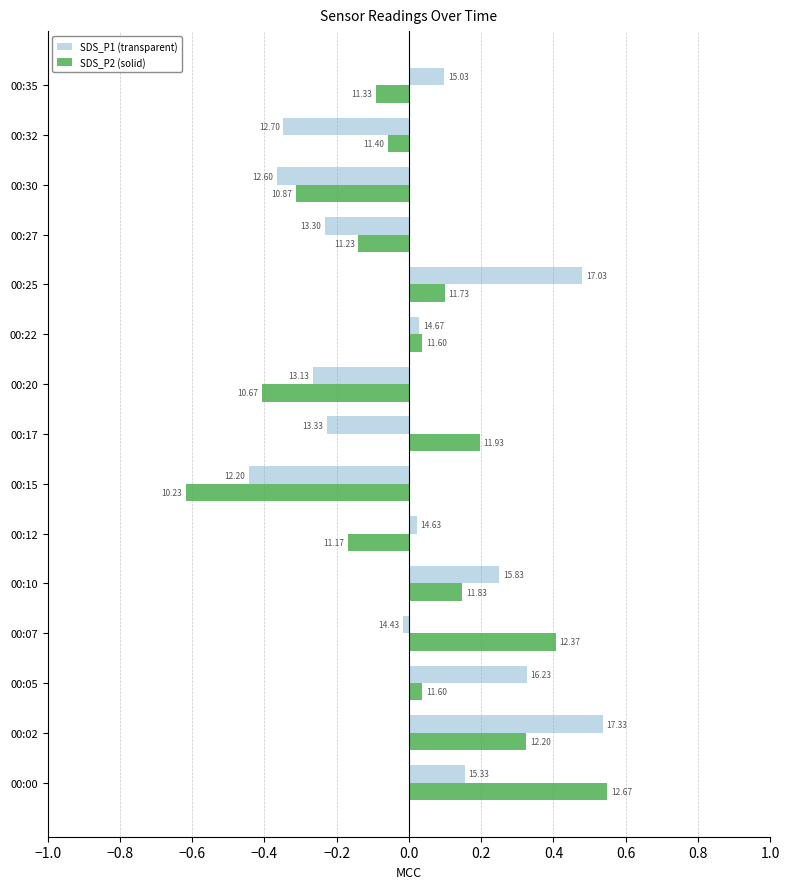

What is the value of the SDS_P2 (solid) bar at the 6th from the left?

-0.2